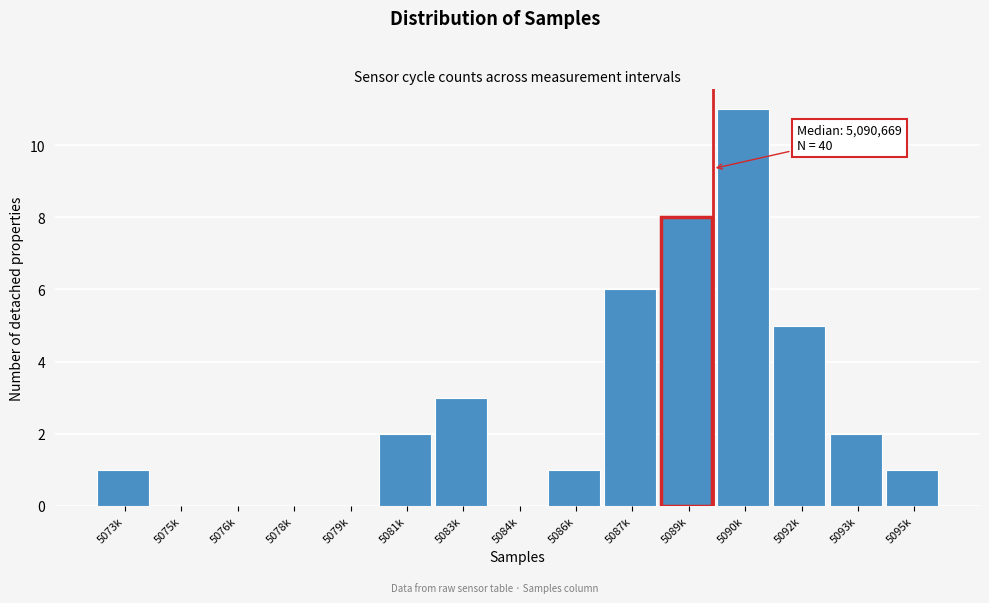

Reading left to right, transcribe all the data shown in this chart.

5073k=1	5075k=0	5076k=0	5078k=0	5079k=0	5081k=2	5083k=3	5084k=0	5086k=1	5087k=6	5089k=8	5090k=11	5092k=5	5093k=2	5095k=1